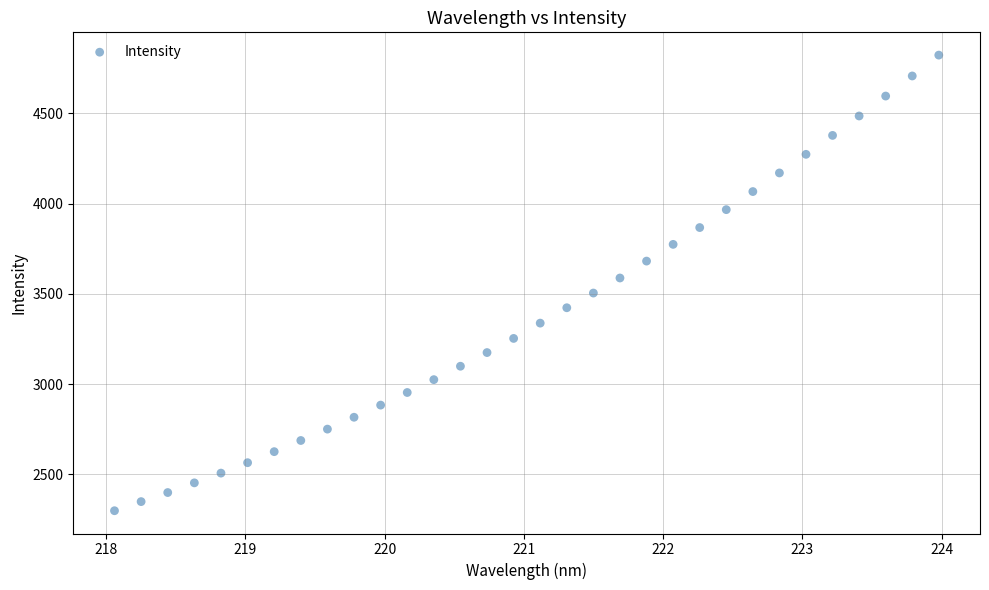

What is the range of Y values (max minus min)?

2522.1